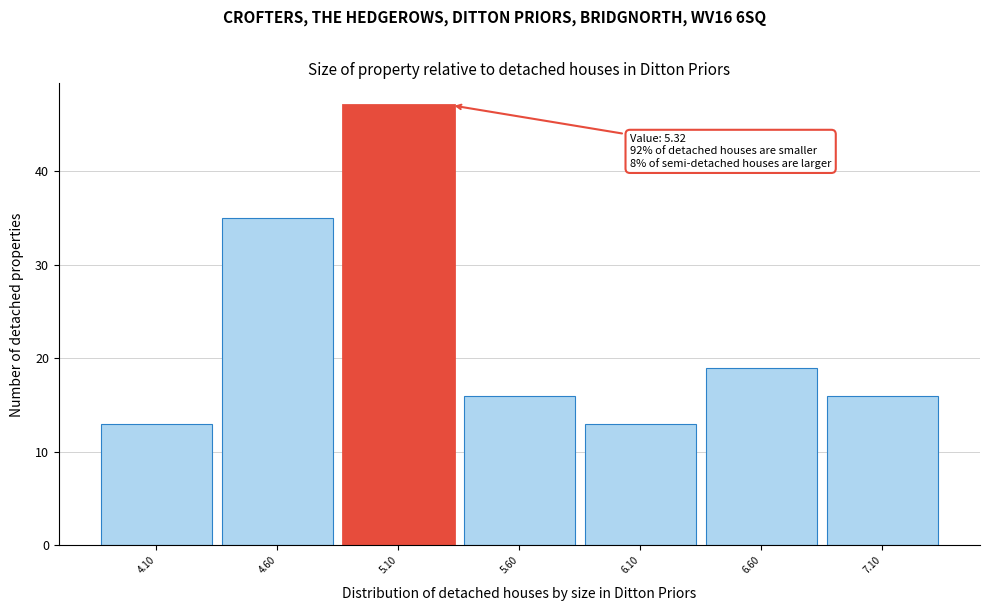

Over which range of the x-axis is the bar tallest?

4.85 to 5.35